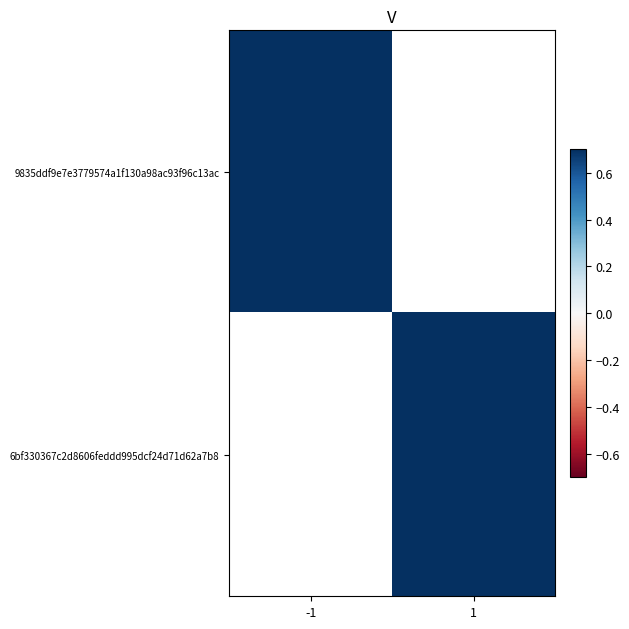

Between 1 and -1, which is larger?

-1